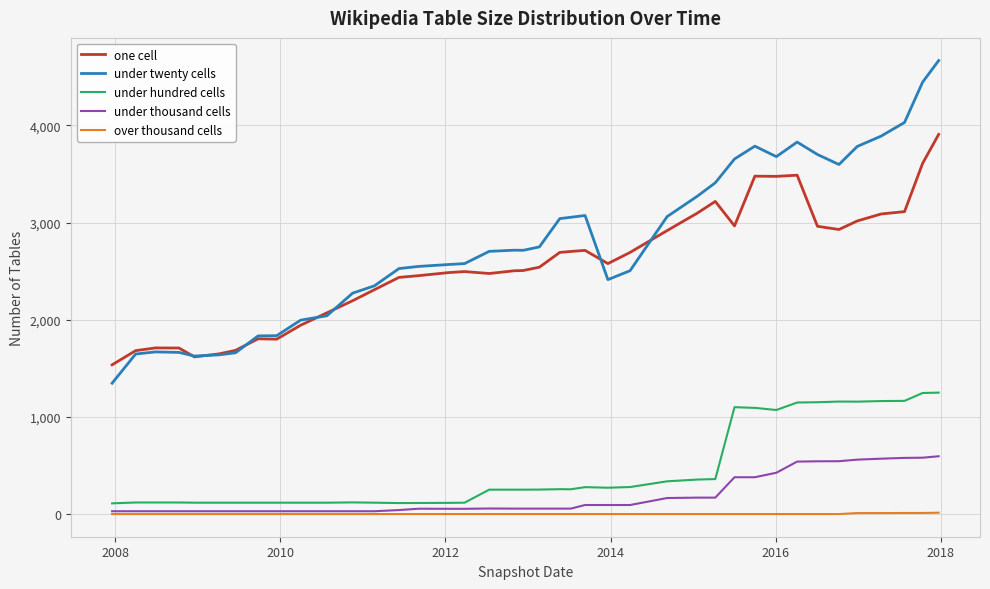

List the series in order of their peak value, highest first.

under twenty cells, one cell, under hundred cells, under thousand cells, over thousand cells